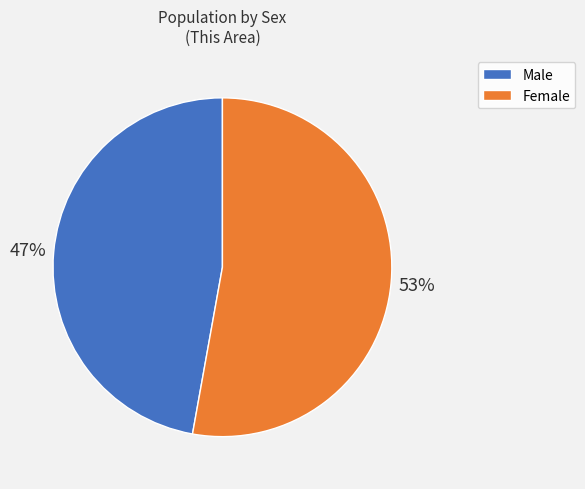

What percentage is the Female slice, to the nearest percent?

53%